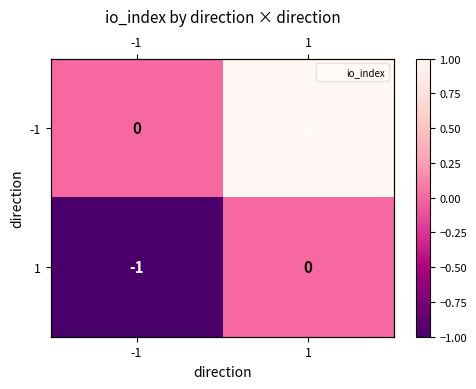

What is the total value across all series at 1?

1